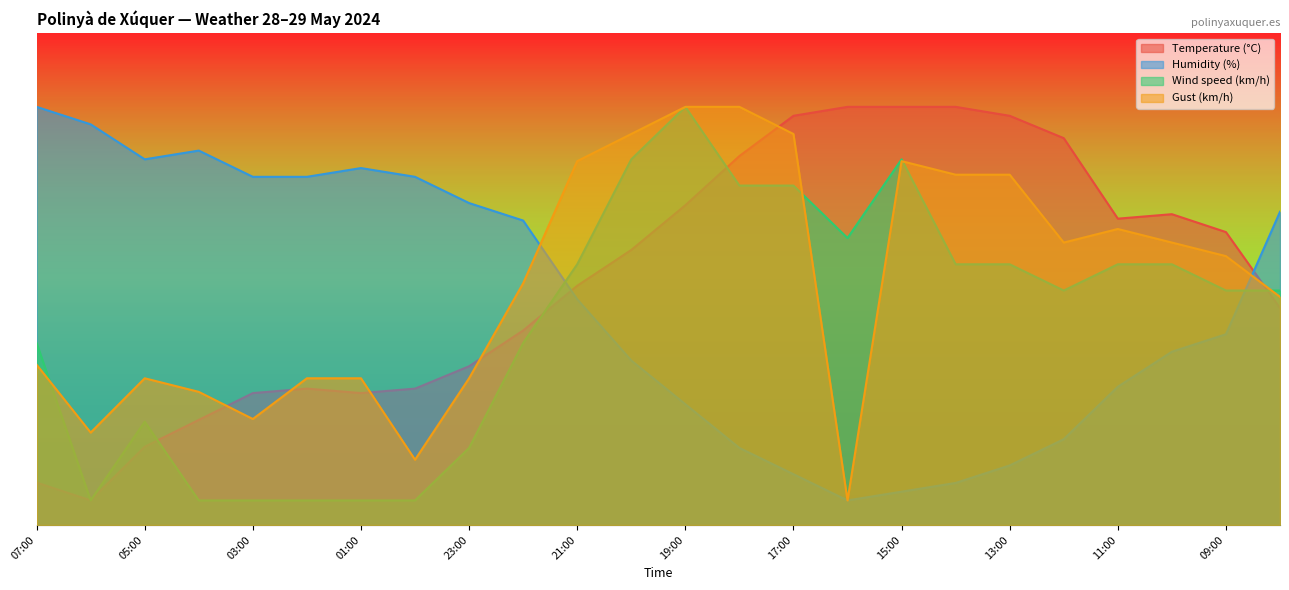

What is the average value of the Temperature (°C) series?

50.2